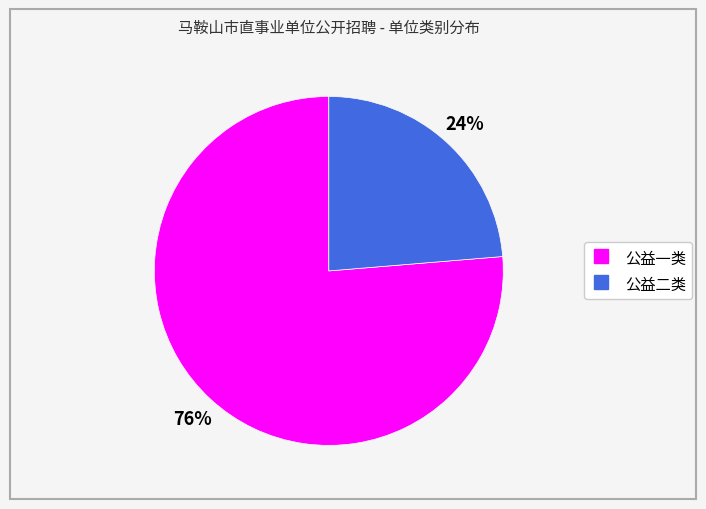

Is 公益二类 the majority of the pie?

No